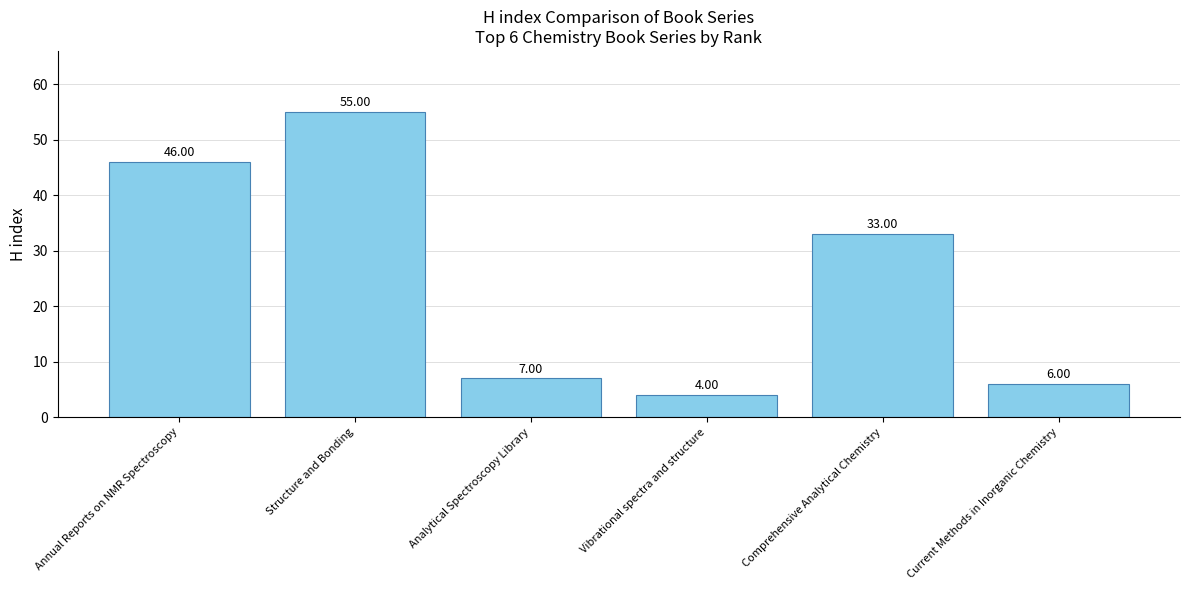

What is the label of the 2nd bar from the left?

Structure and Bonding